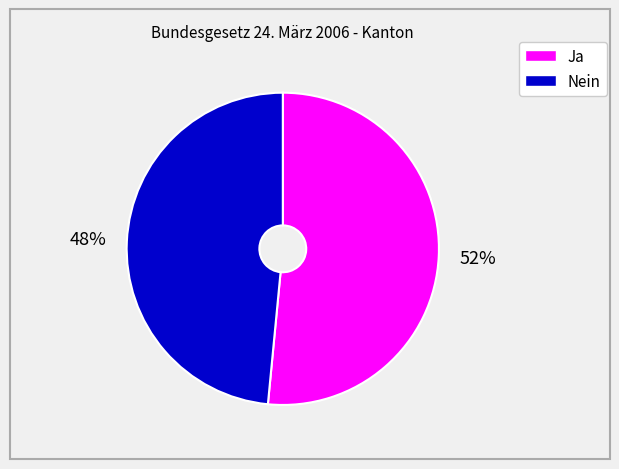

How many segments does this pie chart have?

2